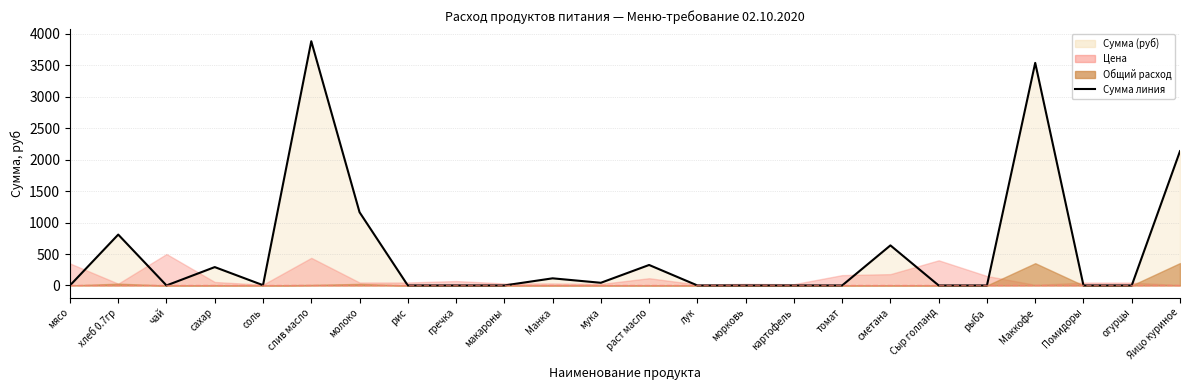

Which has a higher value, молоко or чай?

молоко